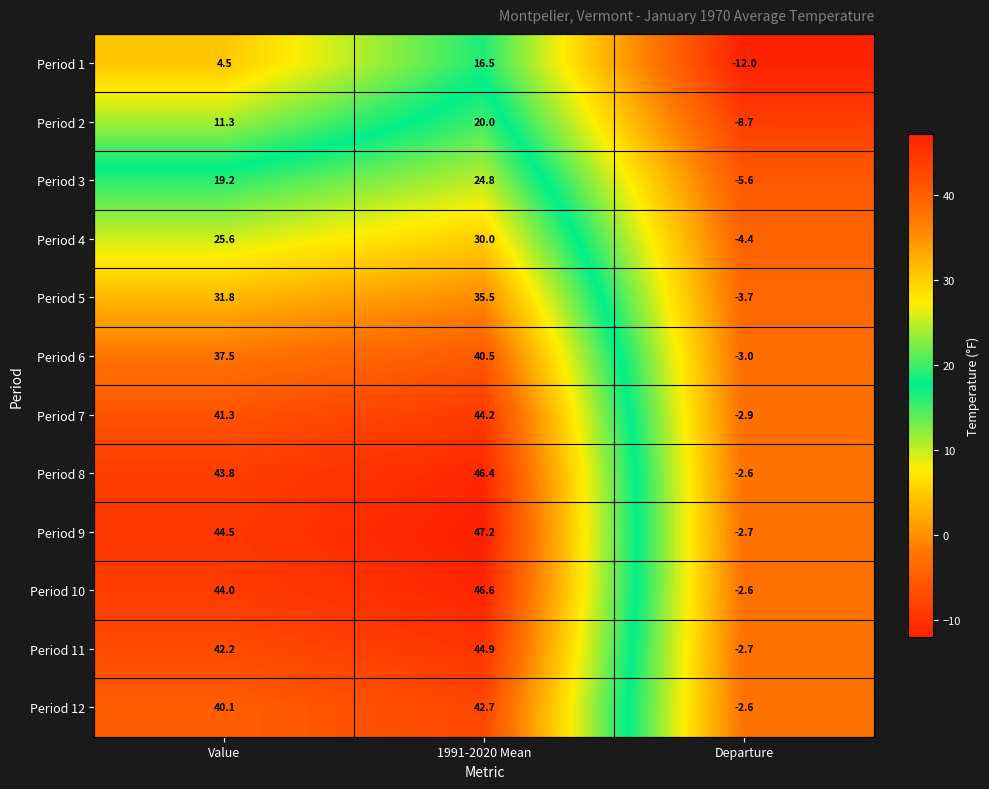

What is the difference between the maximum and minimum values in the Period 11 series?

47.6